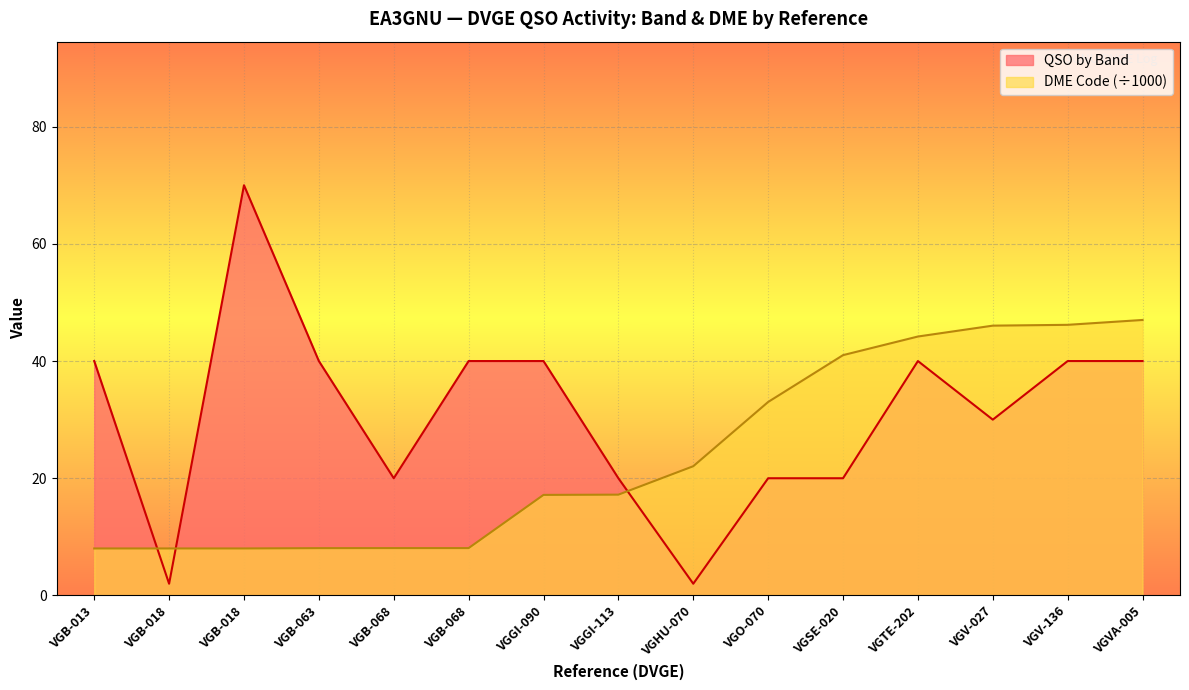

At how many categories does at least one series exceed 65?

1